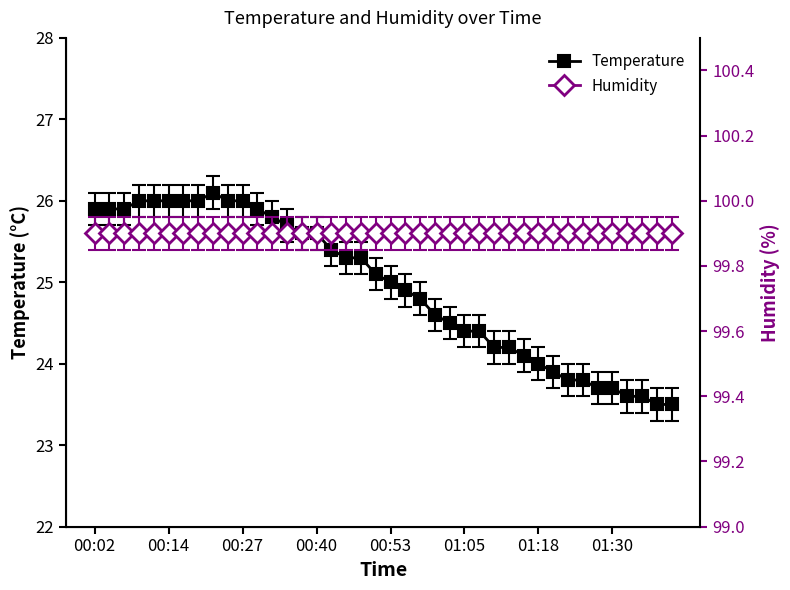

At how many categories does at least one series exceed 60?

40